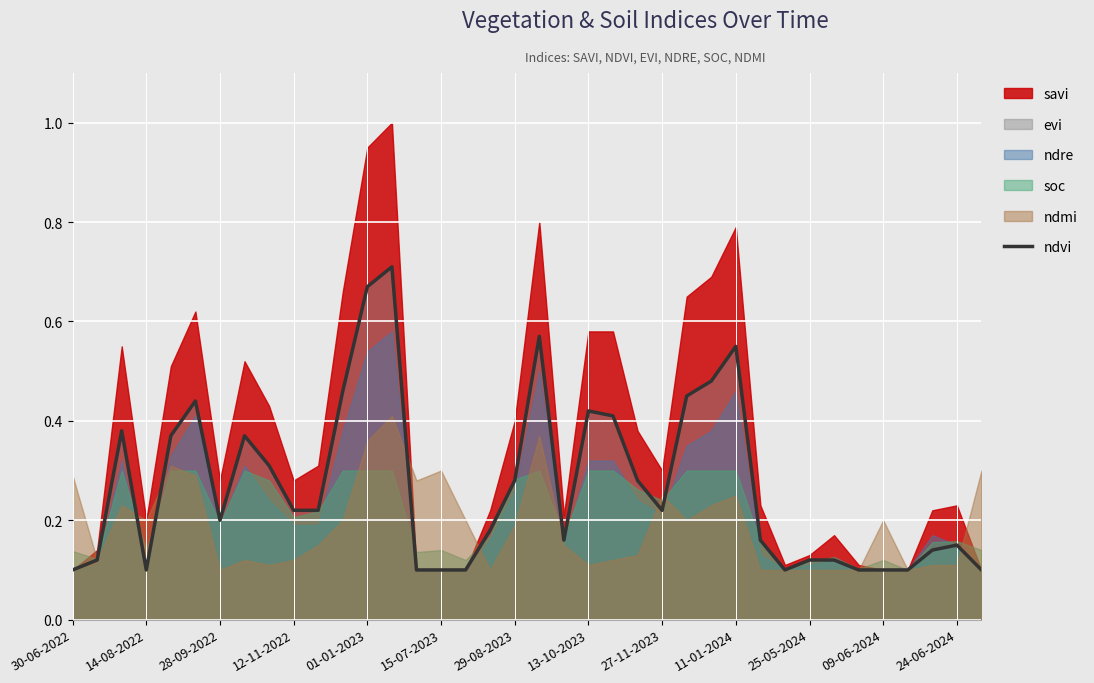

The value at 23 is 0.3. True or false?

True